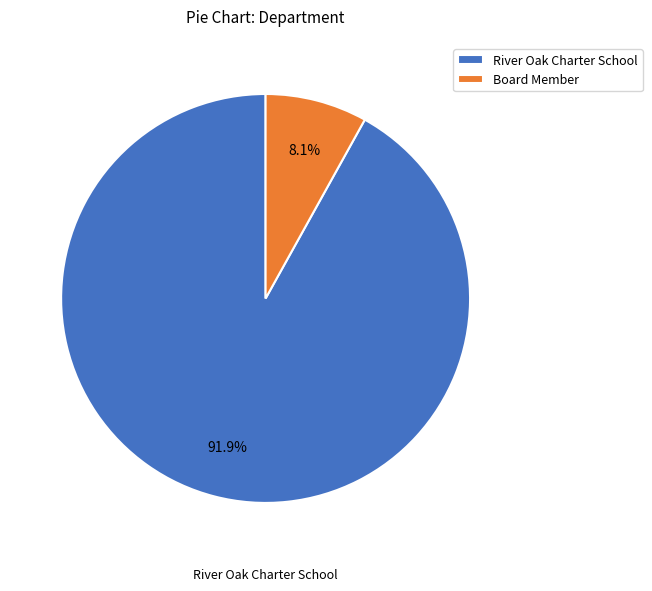

The River Oak Charter School slice represents 92% of the pie. True or false?

True